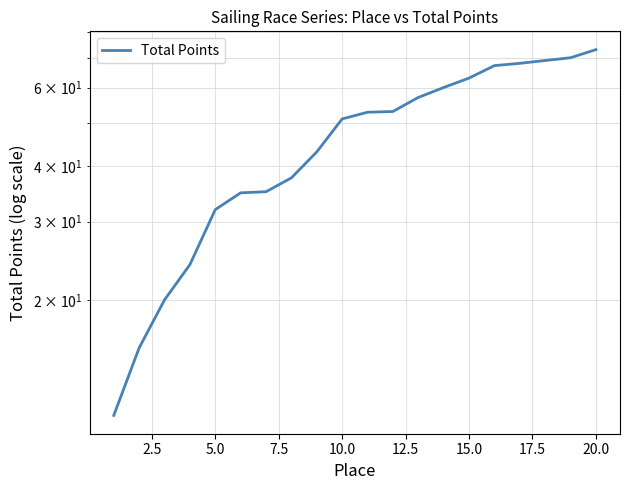

What is the difference between the maximum and minimum values?

62.0